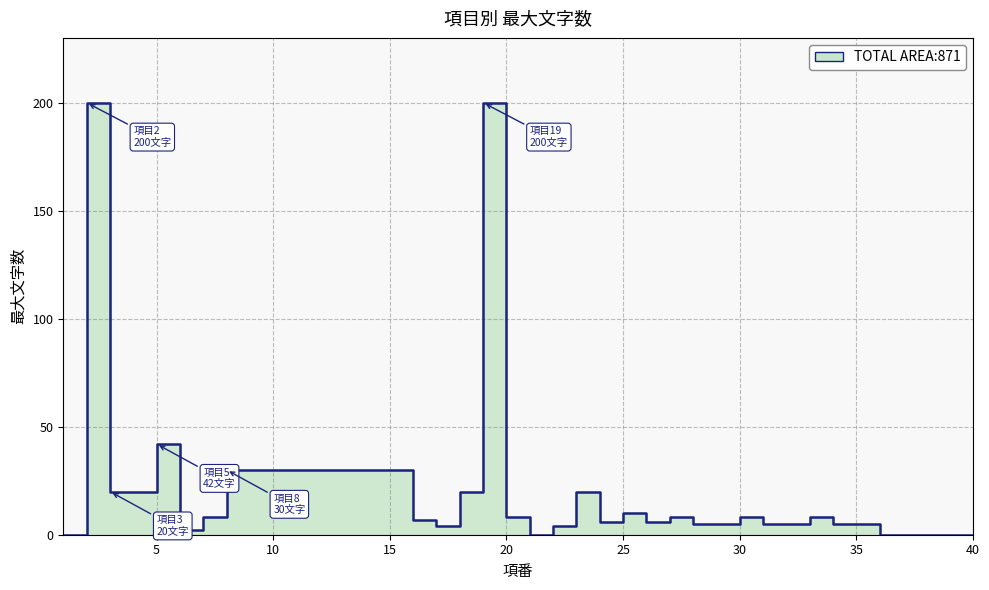

What is the maximum value shown in the chart?

200